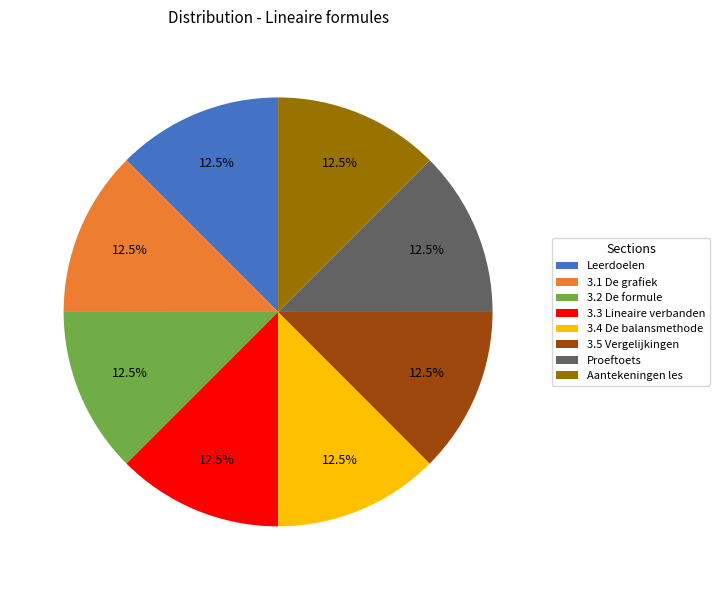

What is the ratio of the value at Aantekeningen les to the value at 3.1 De grafiek?

1.0